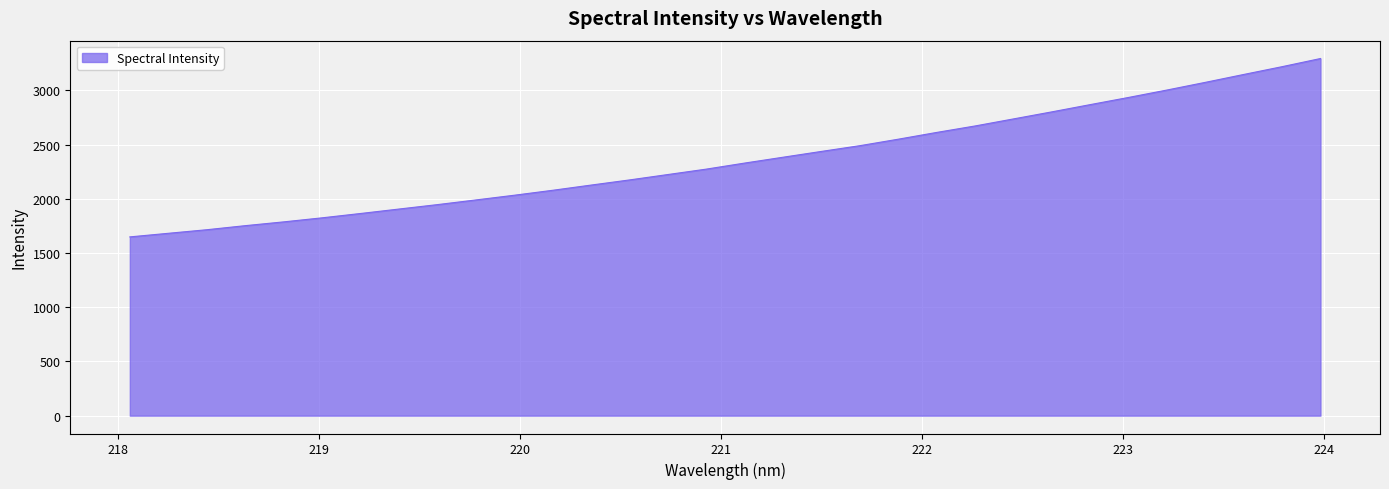

What is the minimum value shown in the chart?

1648.3